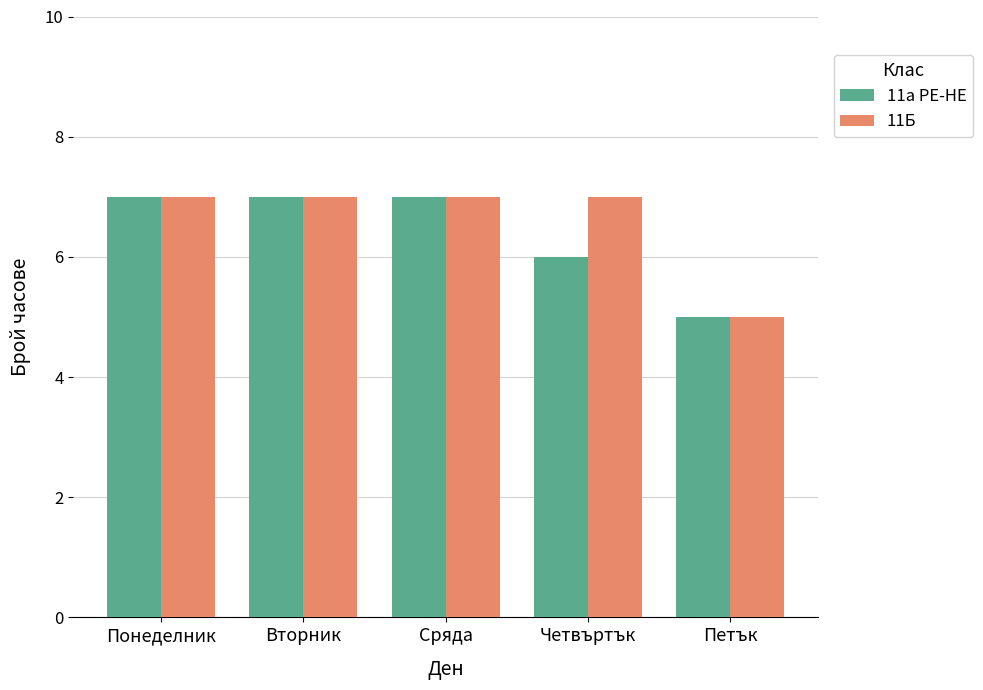

Reading left to right, what are all the values shown in this chart?

11а РЕ-НЕ: 7	7	7	6	5
11Б: 7	7	7	7	5